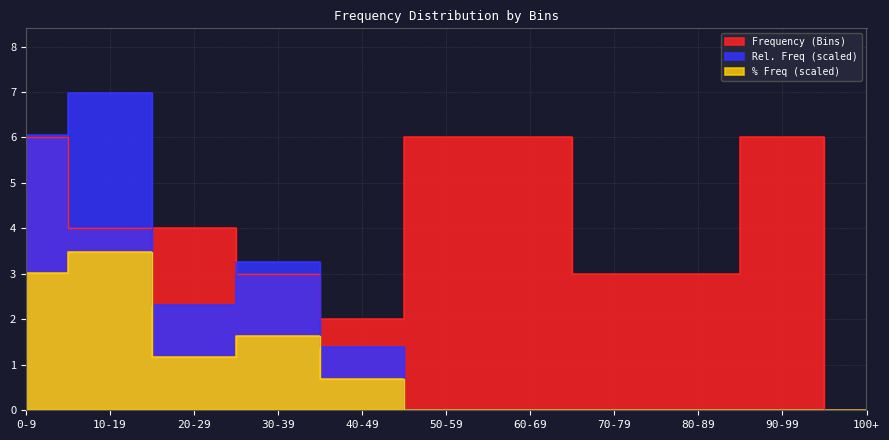

Reading left to right, list all the values displayed in this chart.

Frequency (Bins): 6.0	4.0	4.0	3.0	2.0	6.0	6.0	3.0	3.0	6.0	0.0
Rel. Freq: 6.0	7.0	2.3	3.3	1.4	0.0	0.0	0.0	0.0	0.0	0.0
% Freq: 3.0	3.5	1.2	1.6	0.7	0.0	0.0	0.0	0.0	0.0	0.0